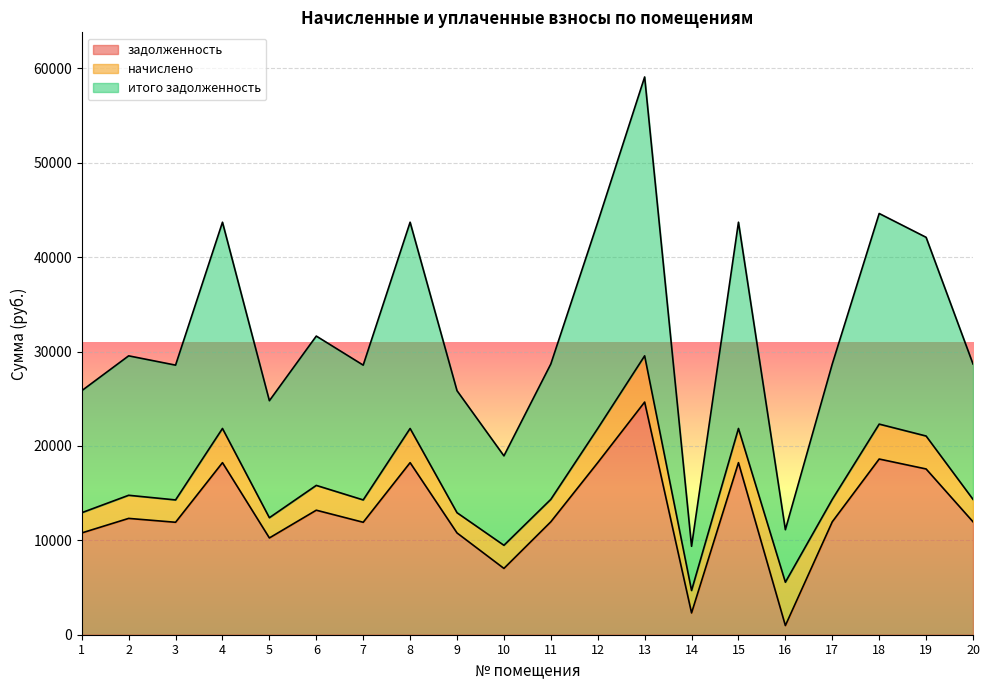

Which label corresponds to the smallest value in the chart?

16